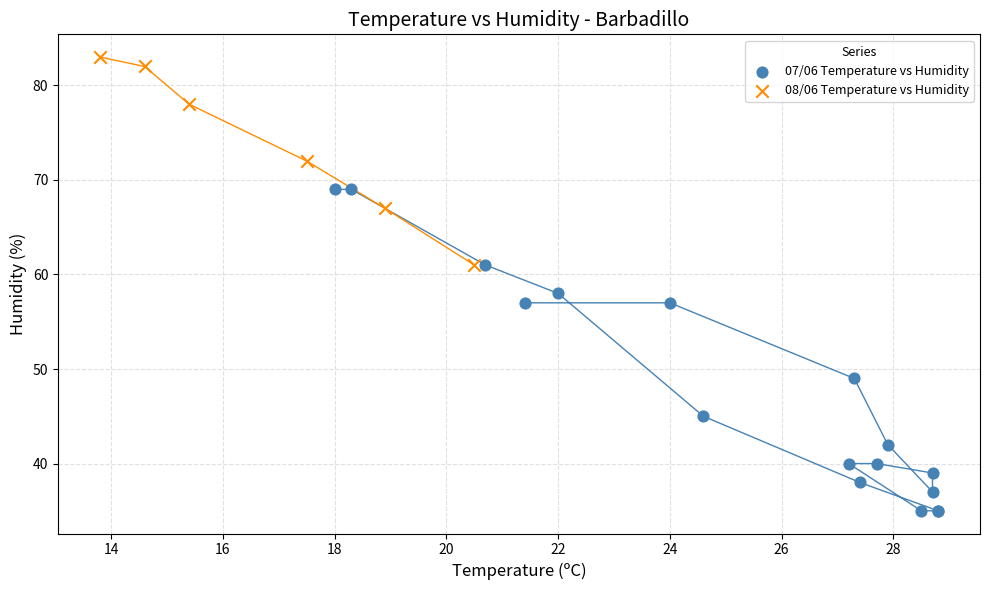

Which series has the largest Y range (max minus min)?

07/06 Temperature vs Humidity